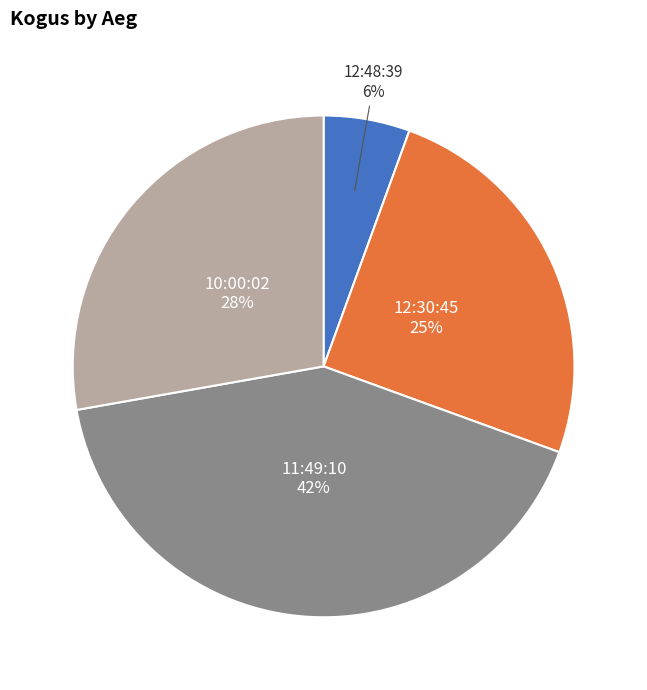

Does 12:48:39 account for over 50% of the chart?

No